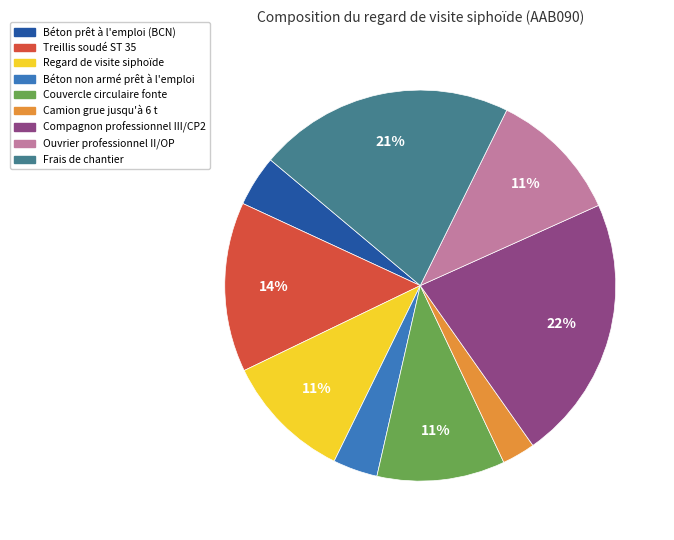

To the nearest percent, what is the difference between the largest and smallest slice percentages?

19%